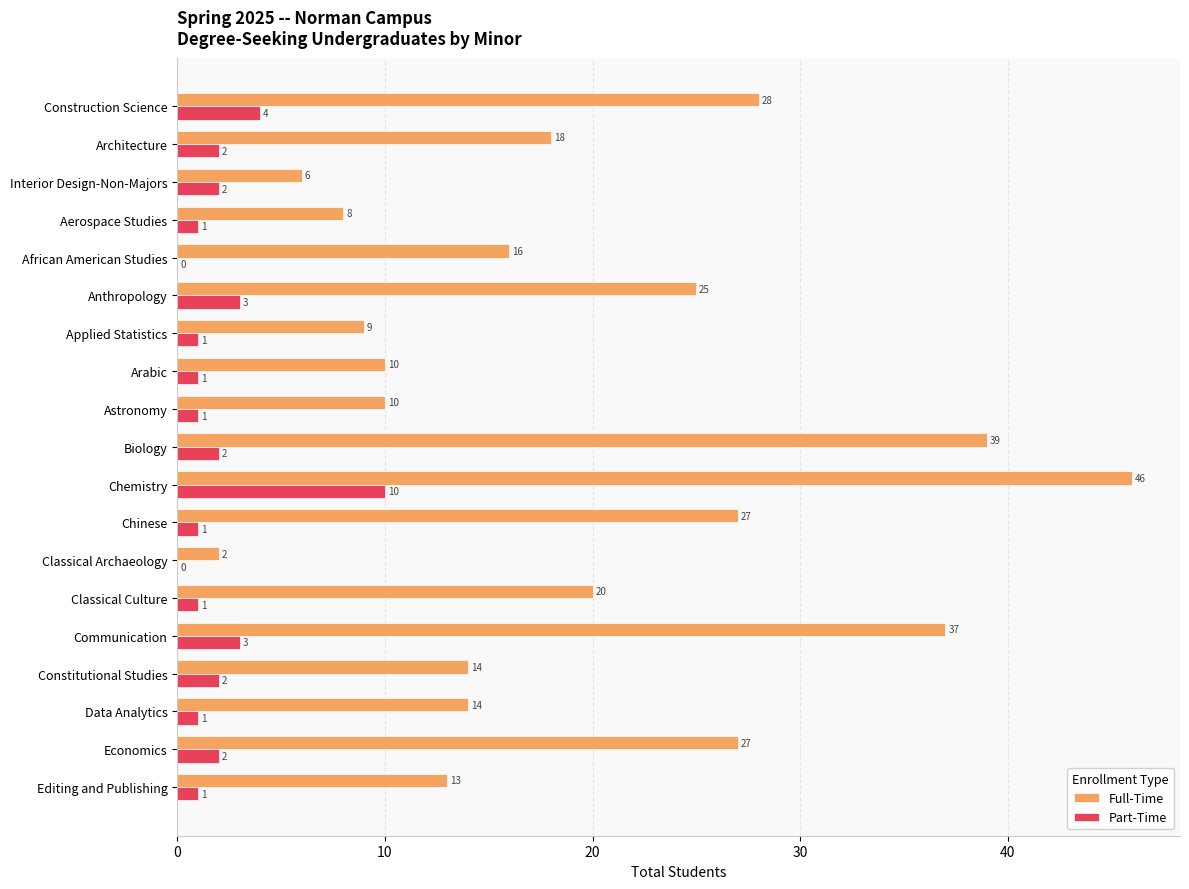

How many series are shown in this chart?

2